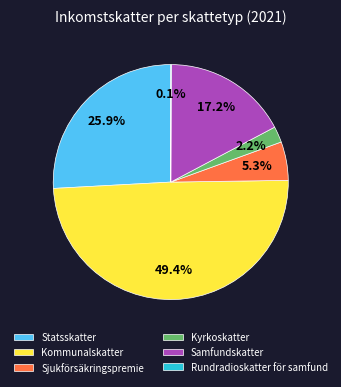

Does any single category account for the majority?

No